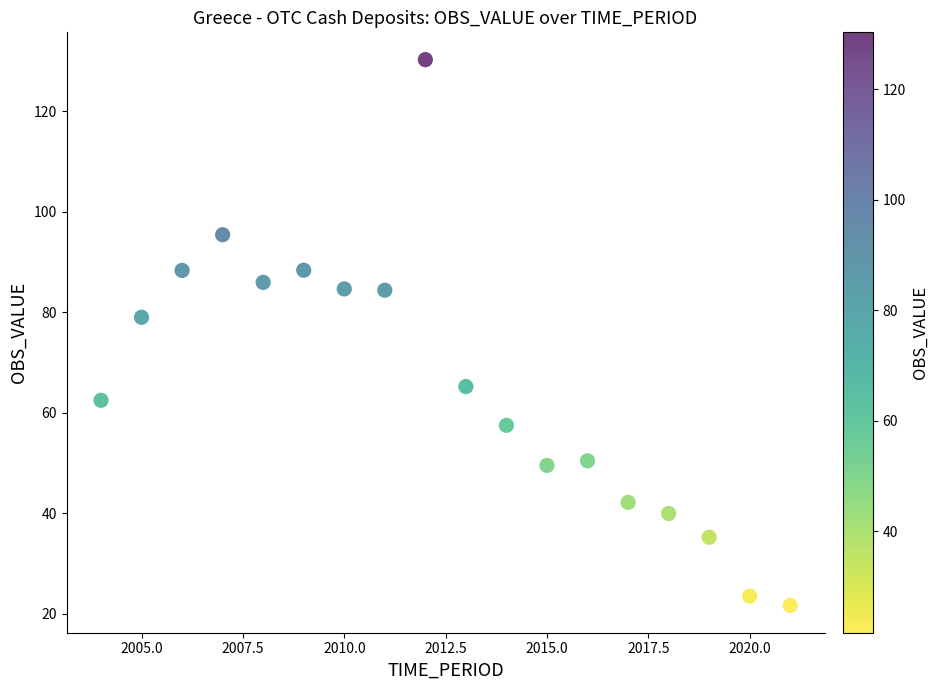

What is the range of Y values (max minus min)?

108.7